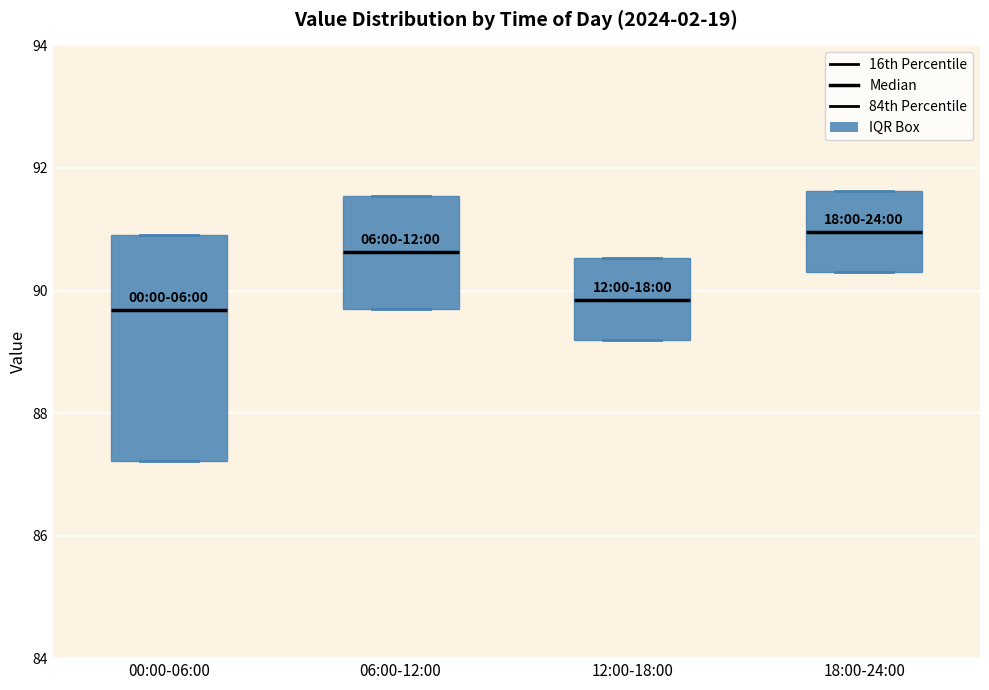

Reading left to right, transcribe this box plot: for each box, give where its median line is, the range the box spans, and where its two whiskers end, as read against the y-axis. The values are not printed on the chart, so give them approximately, as read against the axis.

00:00-06:00: median 89.6, box 87.2 to 91.0, whiskers 87.2 to 91.0
06:00-12:00: median 90.6, box 89.6 to 91.6, whiskers 89.6 to 91.6
12:00-18:00: median 89.8, box 89.2 to 90.6, whiskers 89.2 to 90.6
18:00-24:00: median 91.0, box 90.4 to 91.6, whiskers 90.4 to 91.6